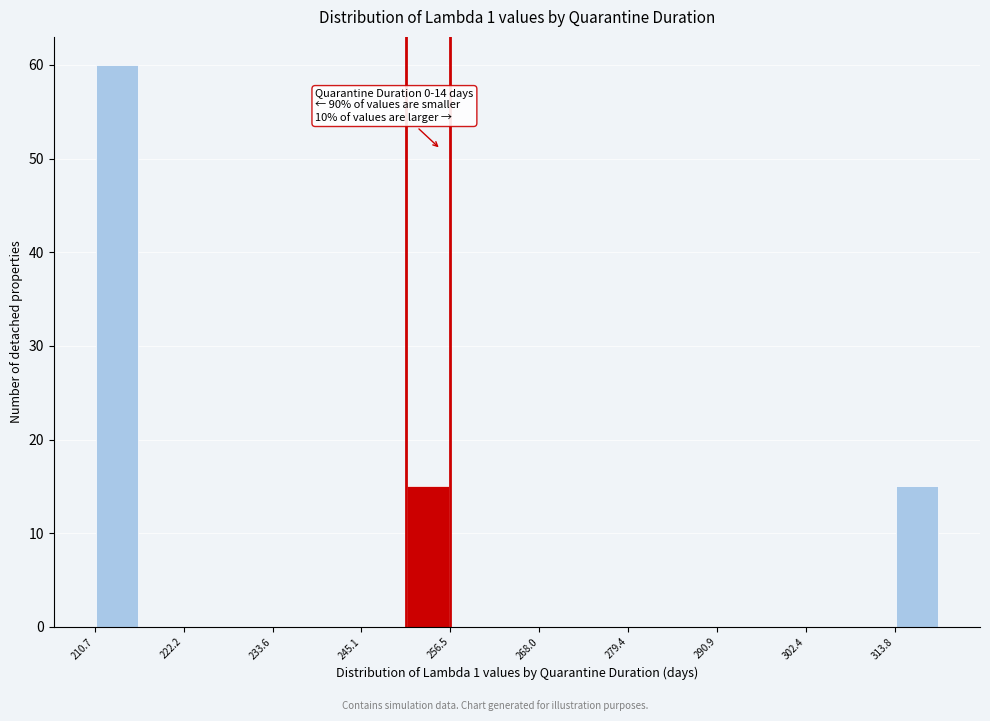

Around what value on the x-axis is the tallest bar? Give the approximate position of its centre, as read against the axis.

214